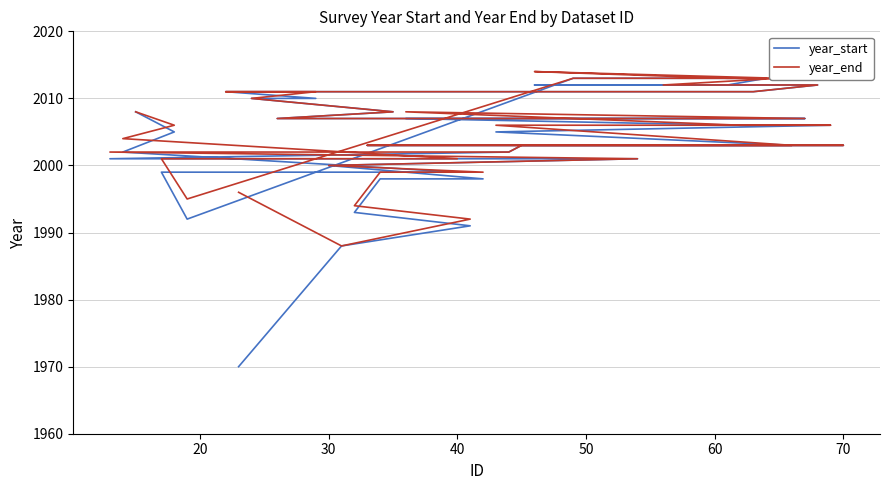

What is the average value of the year_end series?

2005